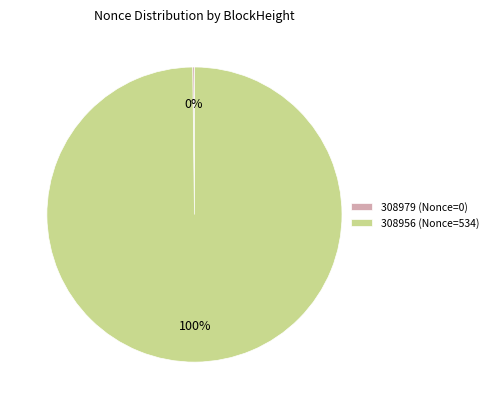

True or false: 308956 (Nonce=534) accounts for 95% of the total.

False